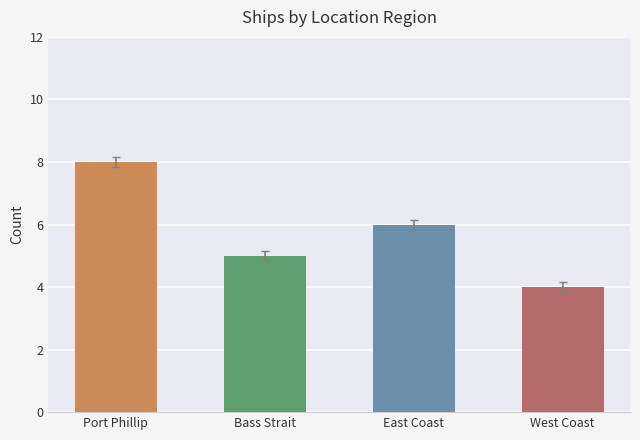

True or false: the data shows 4 at West Coast.

True